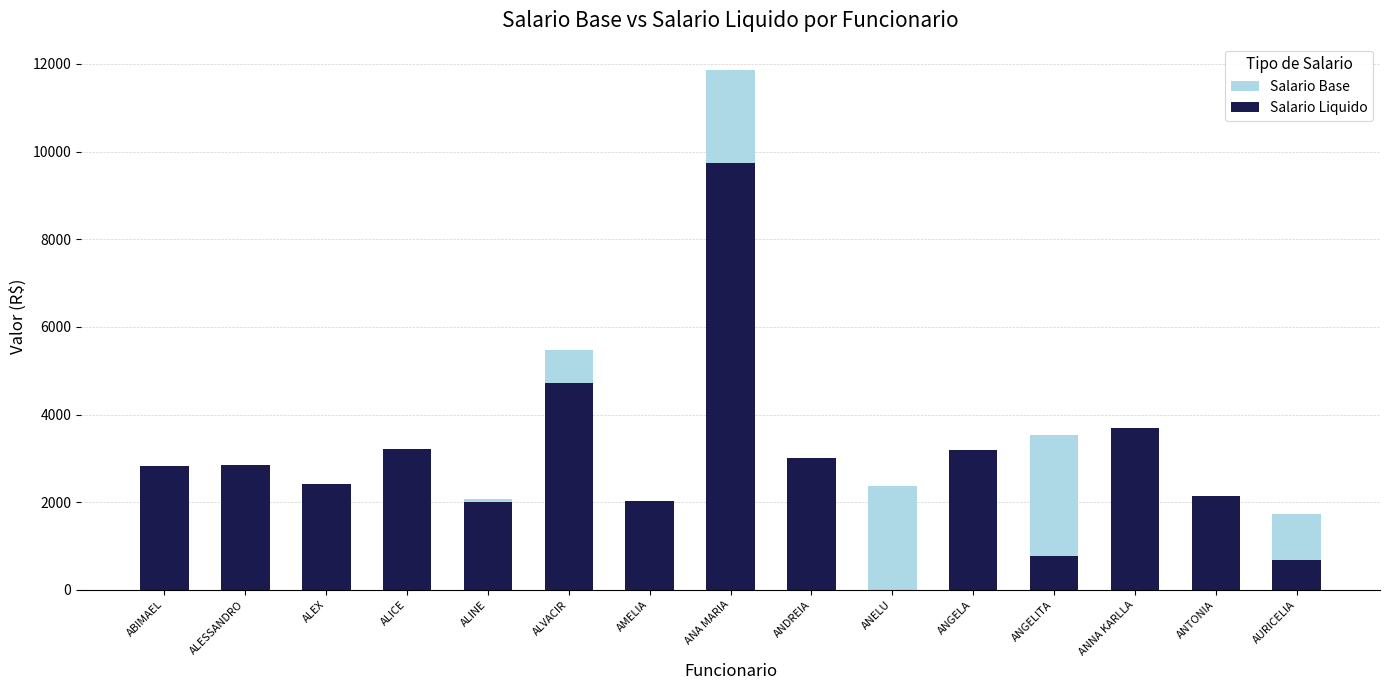

List the series in order of their overall mean, lowest first.

Salario Liquido, Salario Base